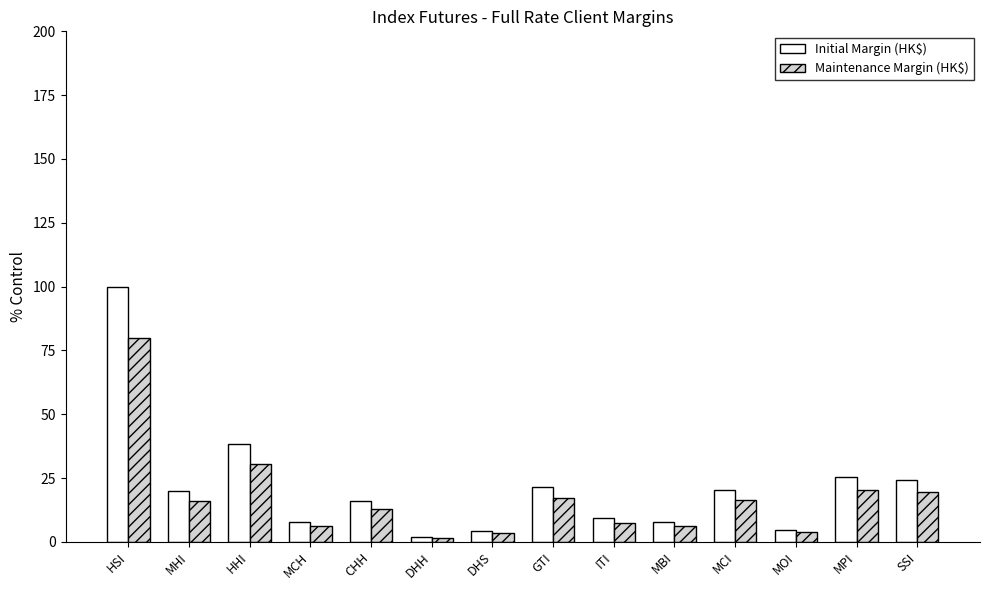

At ITI, list the series in order from smallest to largest.

Maintenance Margin (HK$), Initial Margin (HK$)